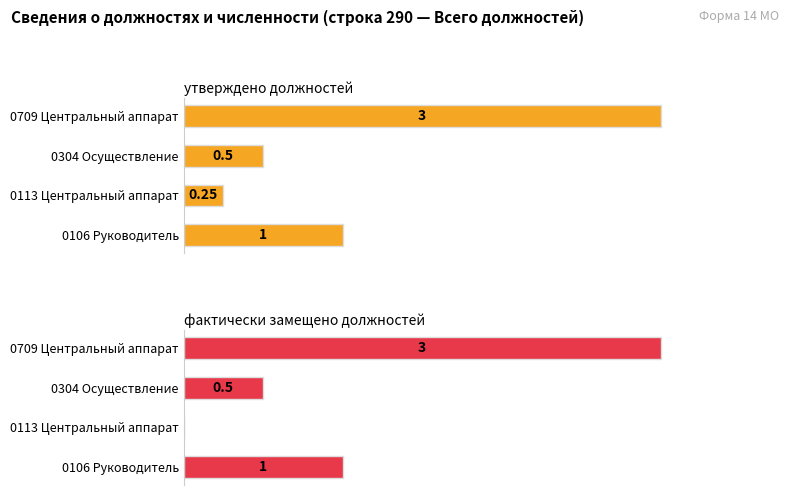

What is the lowest value of the утверждено должностей series?

0.2